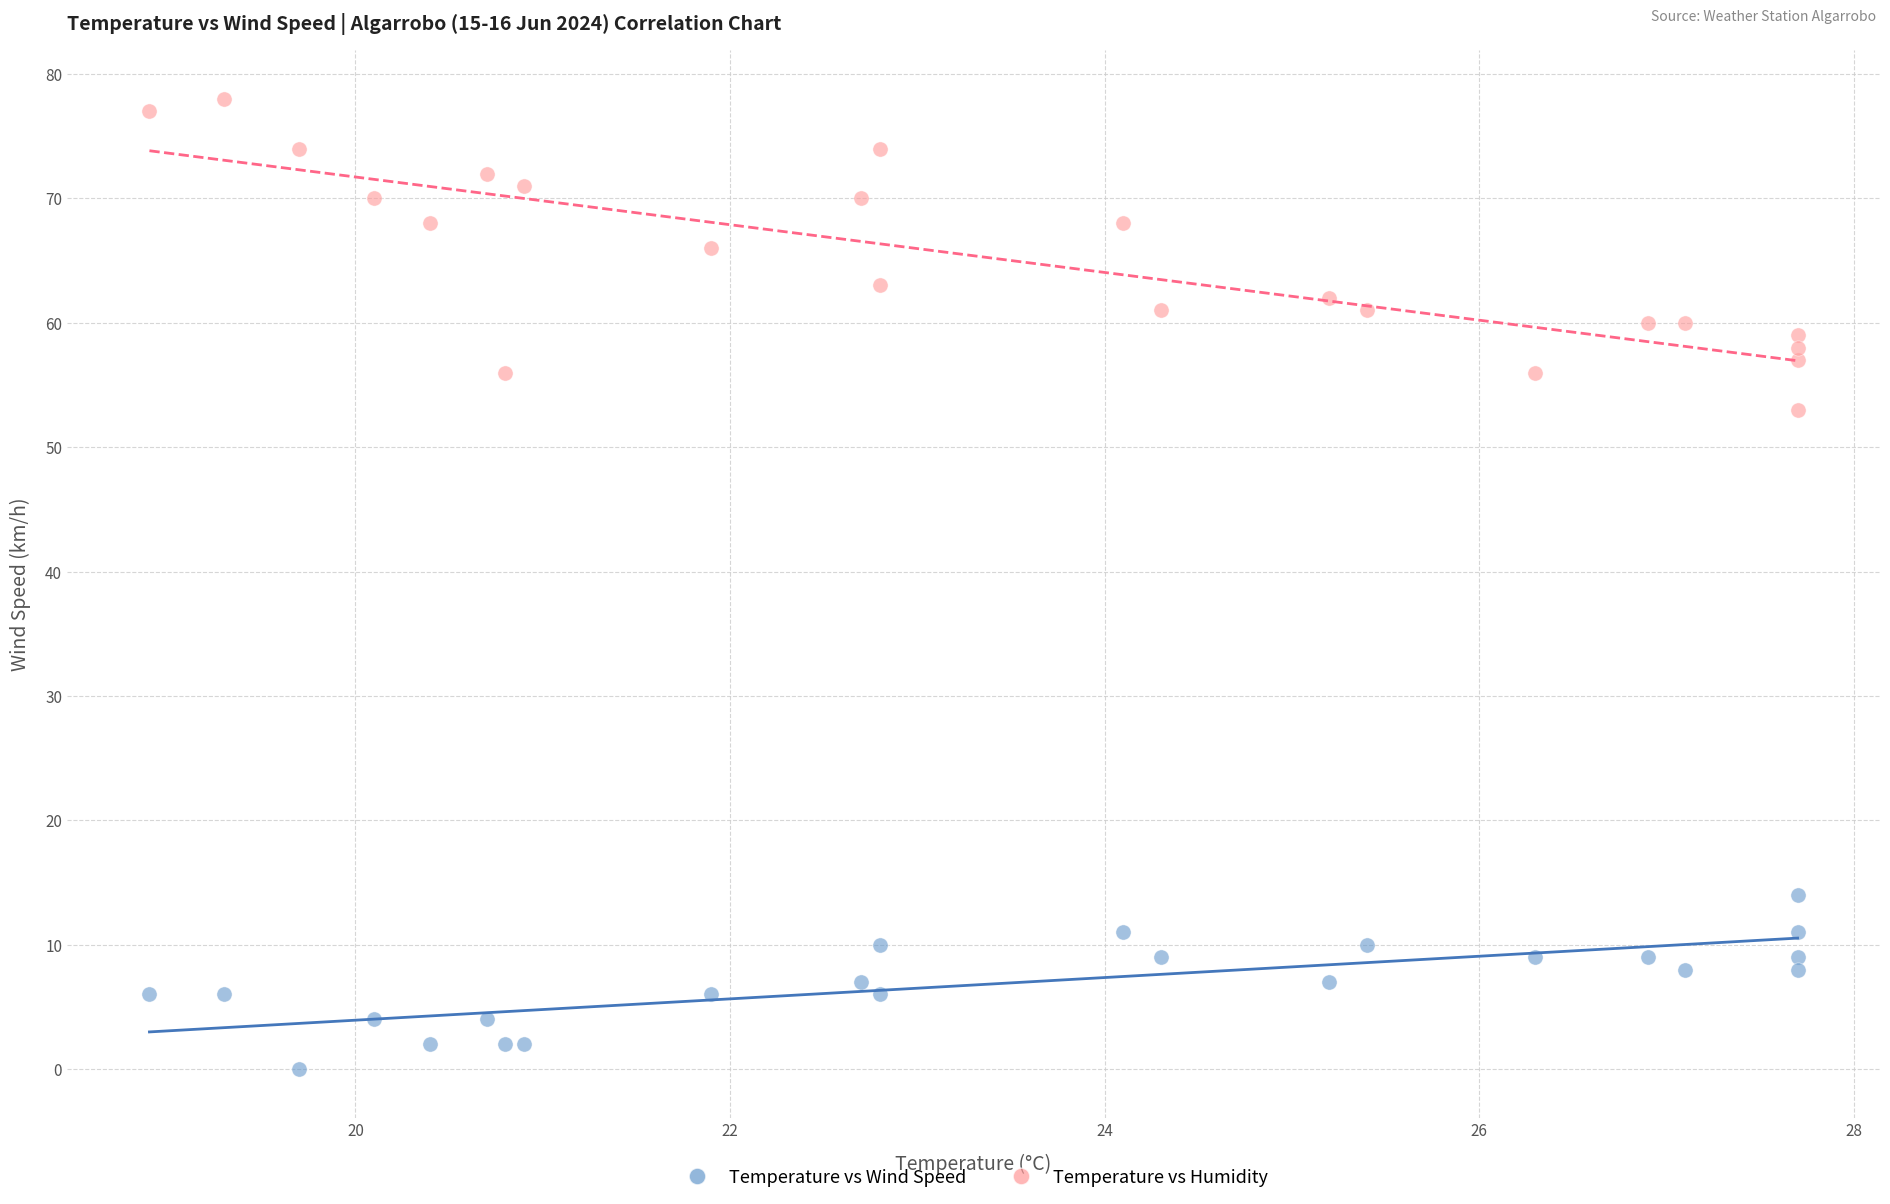

In the Temperature vs Humidity series, what Y value is closest to 65?

66